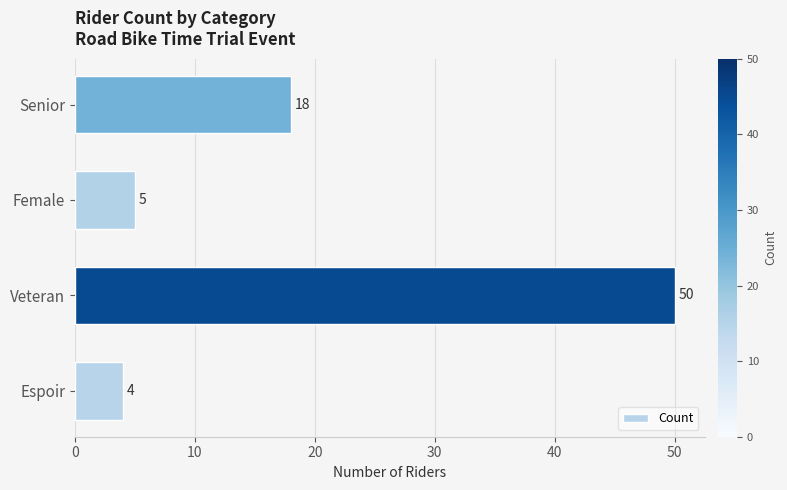

How many categories are shown in the chart?

4